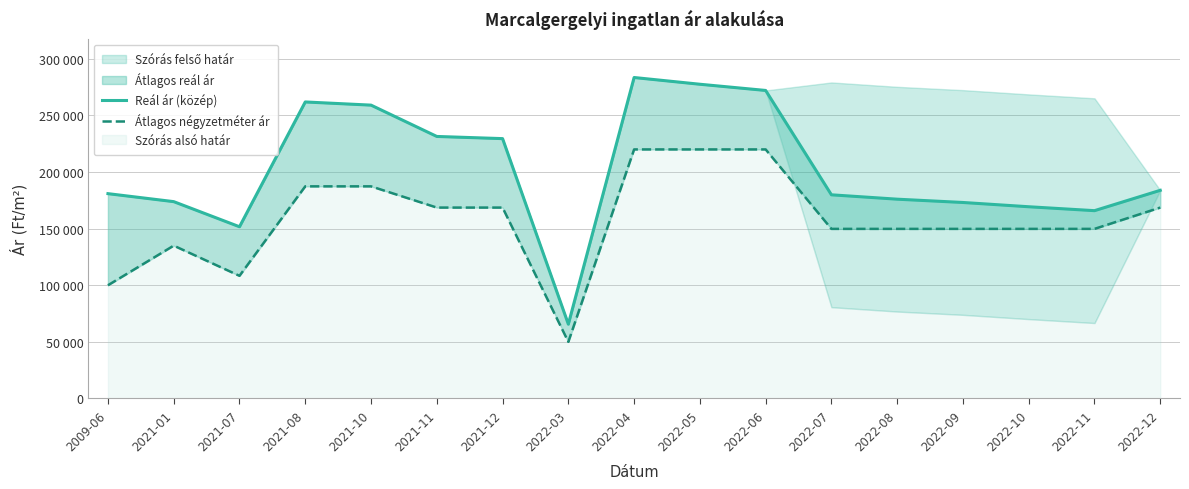

What is the smallest value displayed?

50000